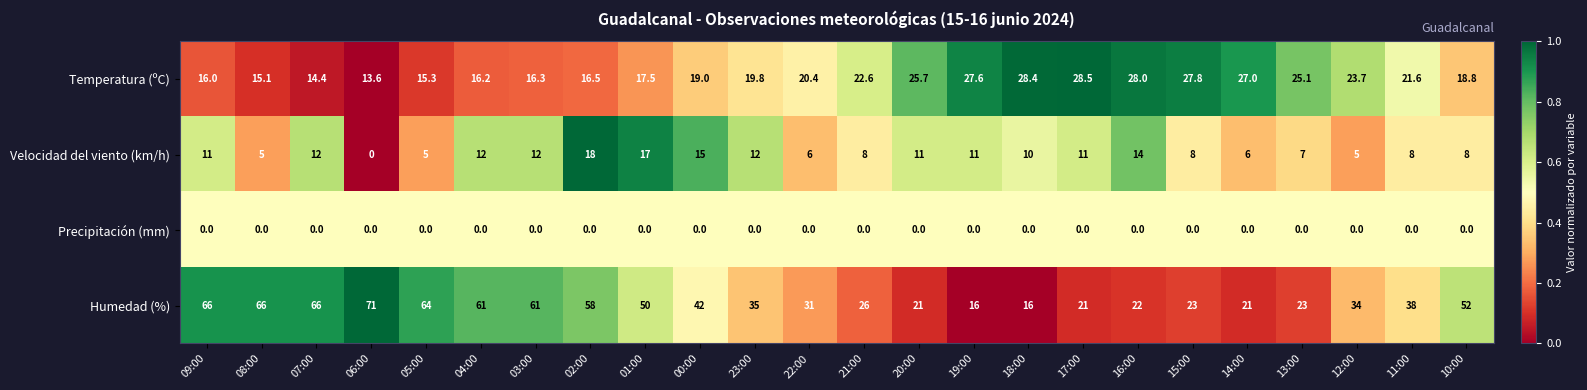

Which category has the highest value in the Velocidad del viento (km/h) series?

02:00